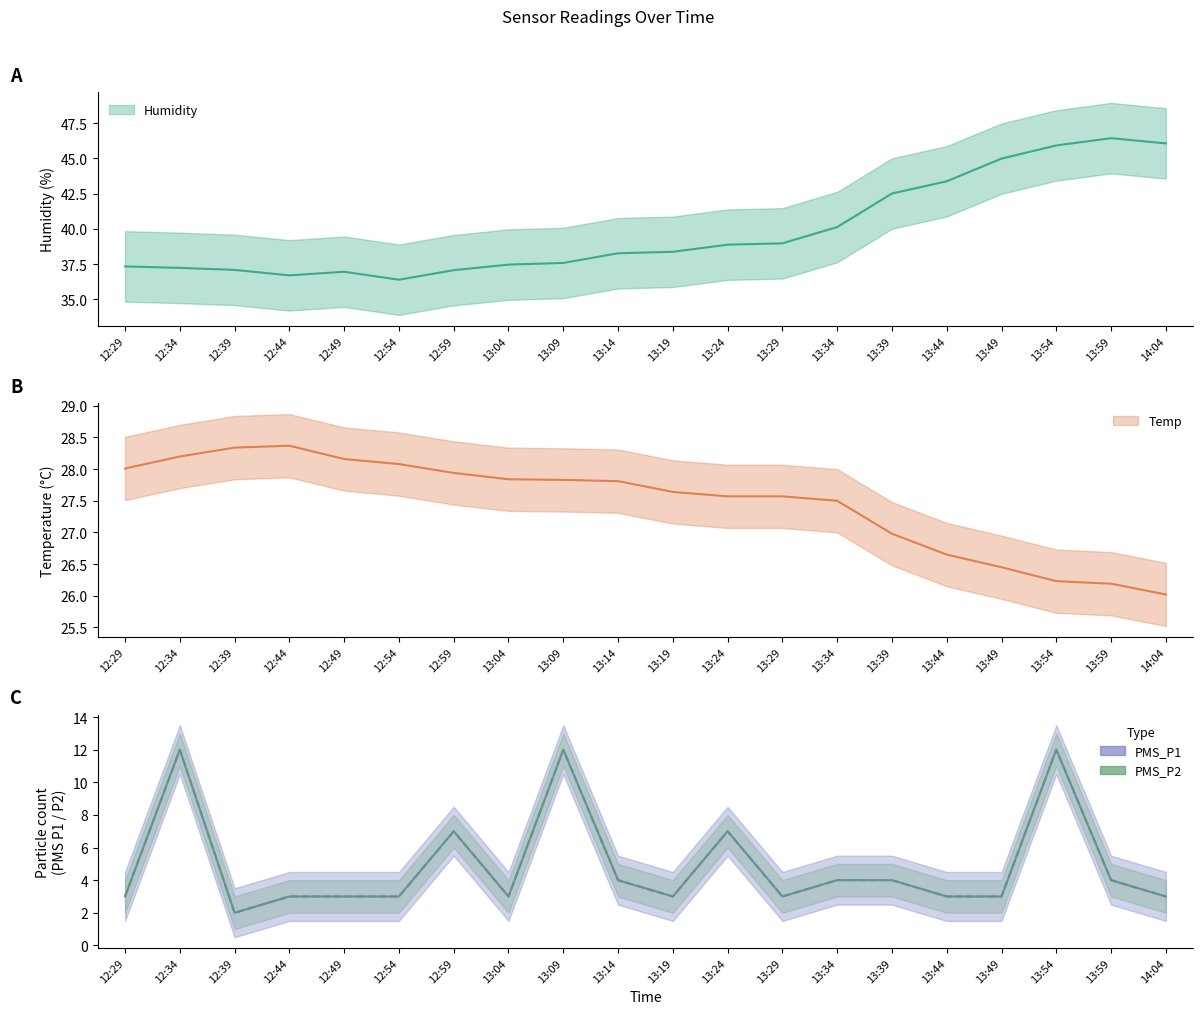

What is the sum of the PMS_P1 values at 13:29 and 13:19?

6.0